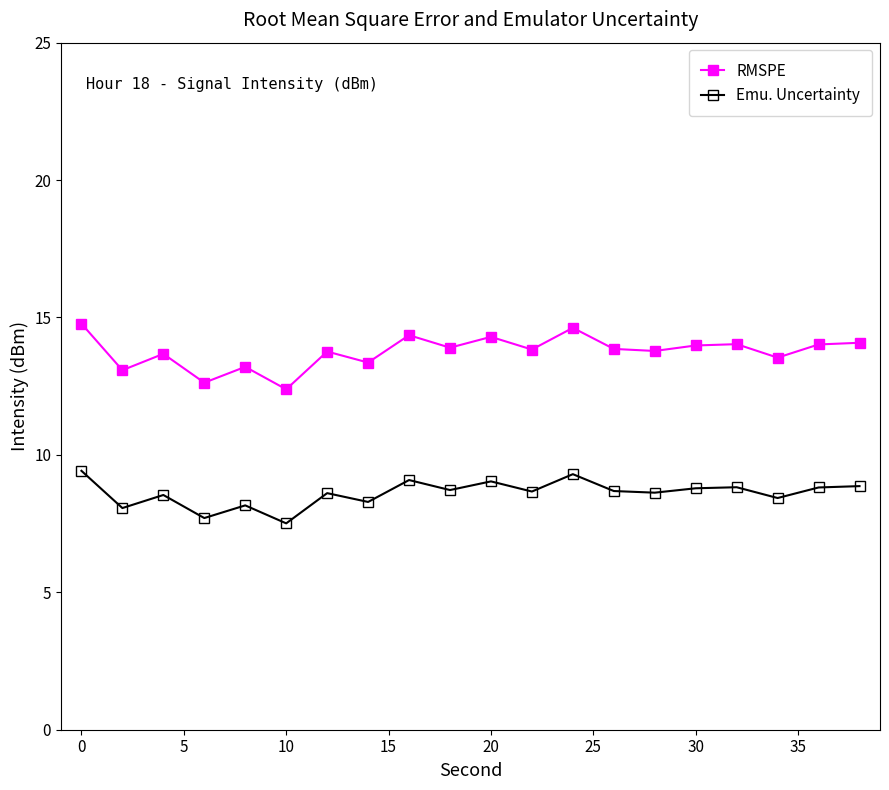

Rank the series by their maximum value, from lowest to highest.

Emu. Uncertainty, RMSPE